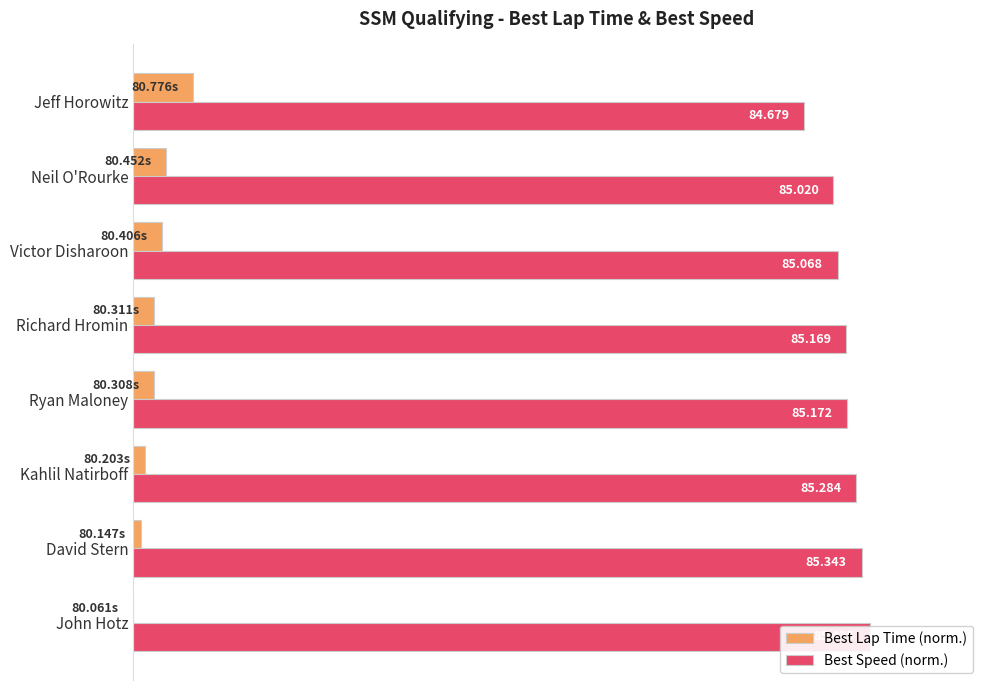

Rank the series at Richard Hromin from lowest to highest value.

Best Lap Time (norm.), Best Speed (norm.)